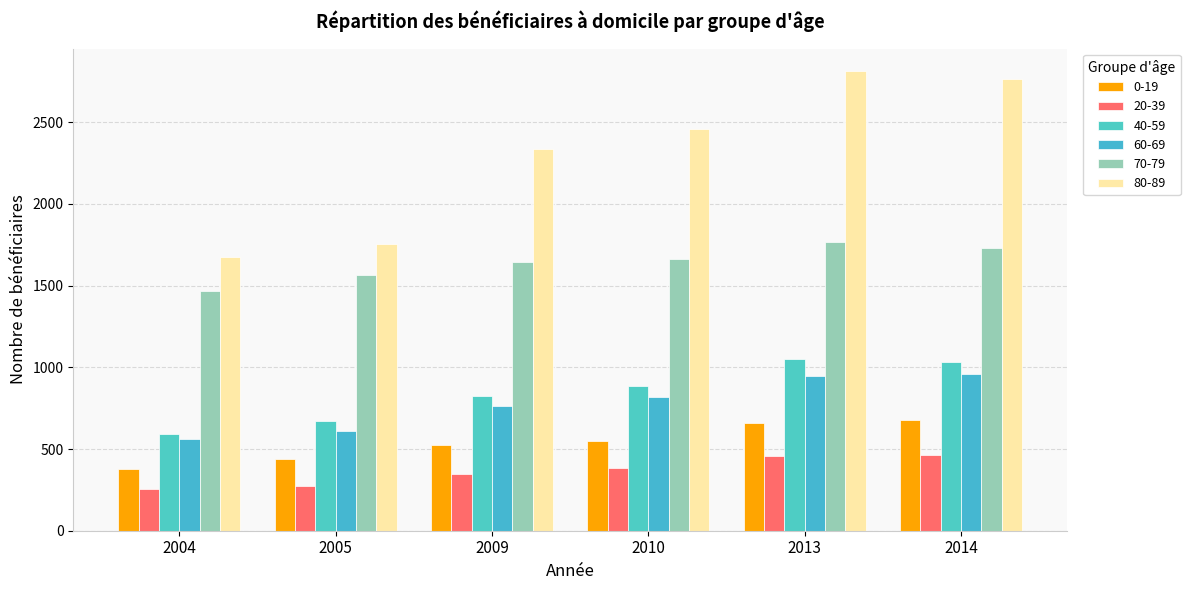

What is the difference between the second highest and minimum values in the 80-89 series?

1093